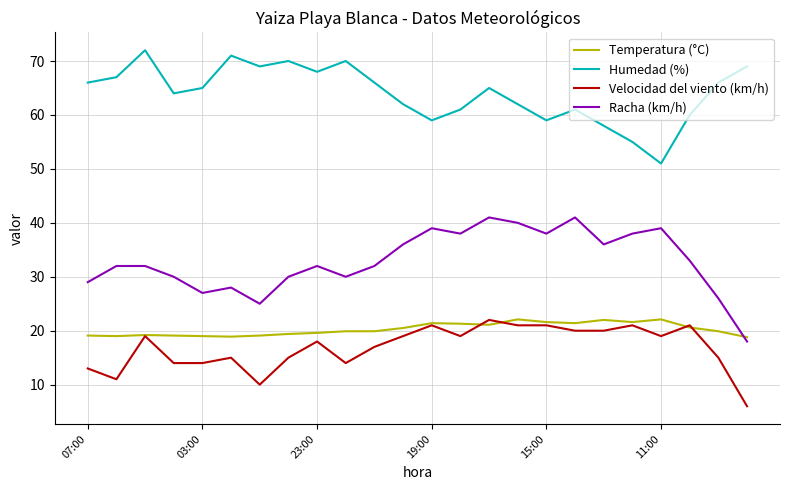

True or false: Racha (km/h) and Velocidad del viento (km/h) cross at least once.

False